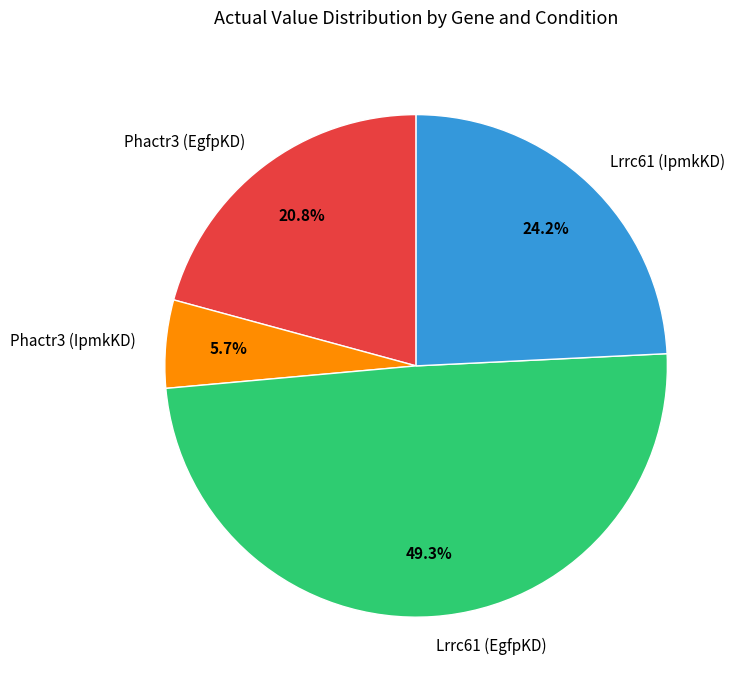

Is there any slice that represents more than half of the pie?

No